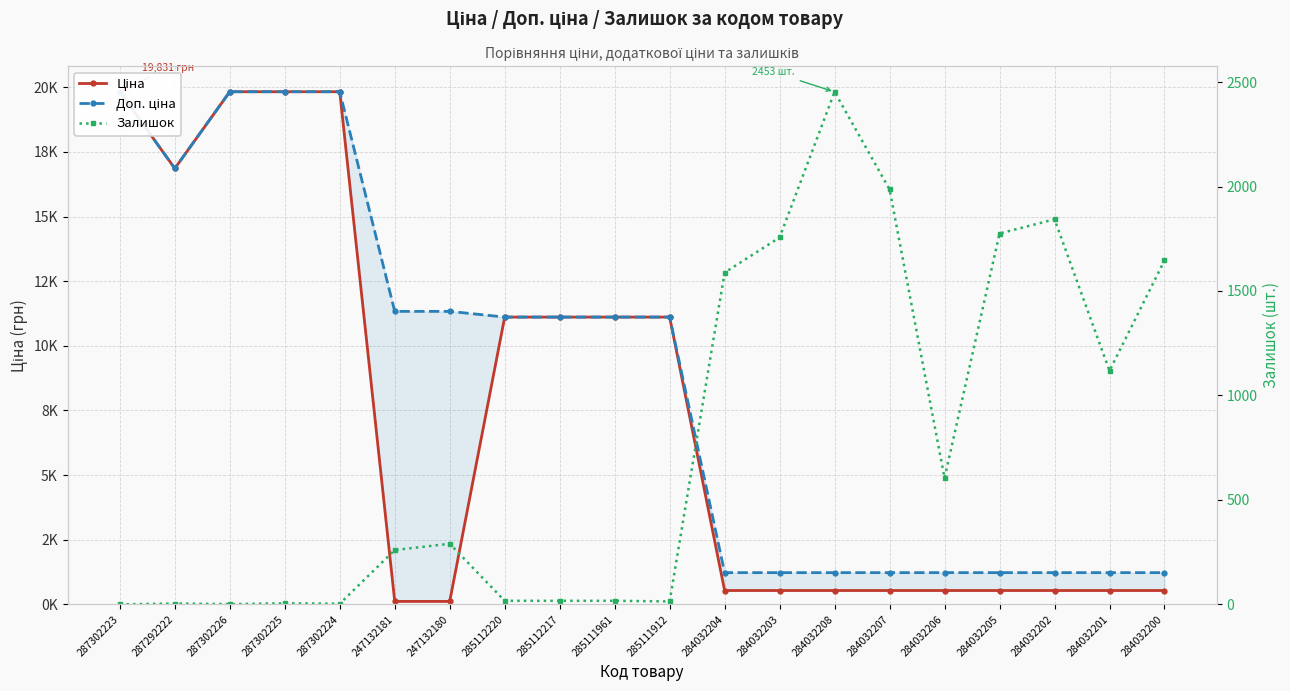

True or false: Ціна has a value of 11113.6 at 285111912.

True